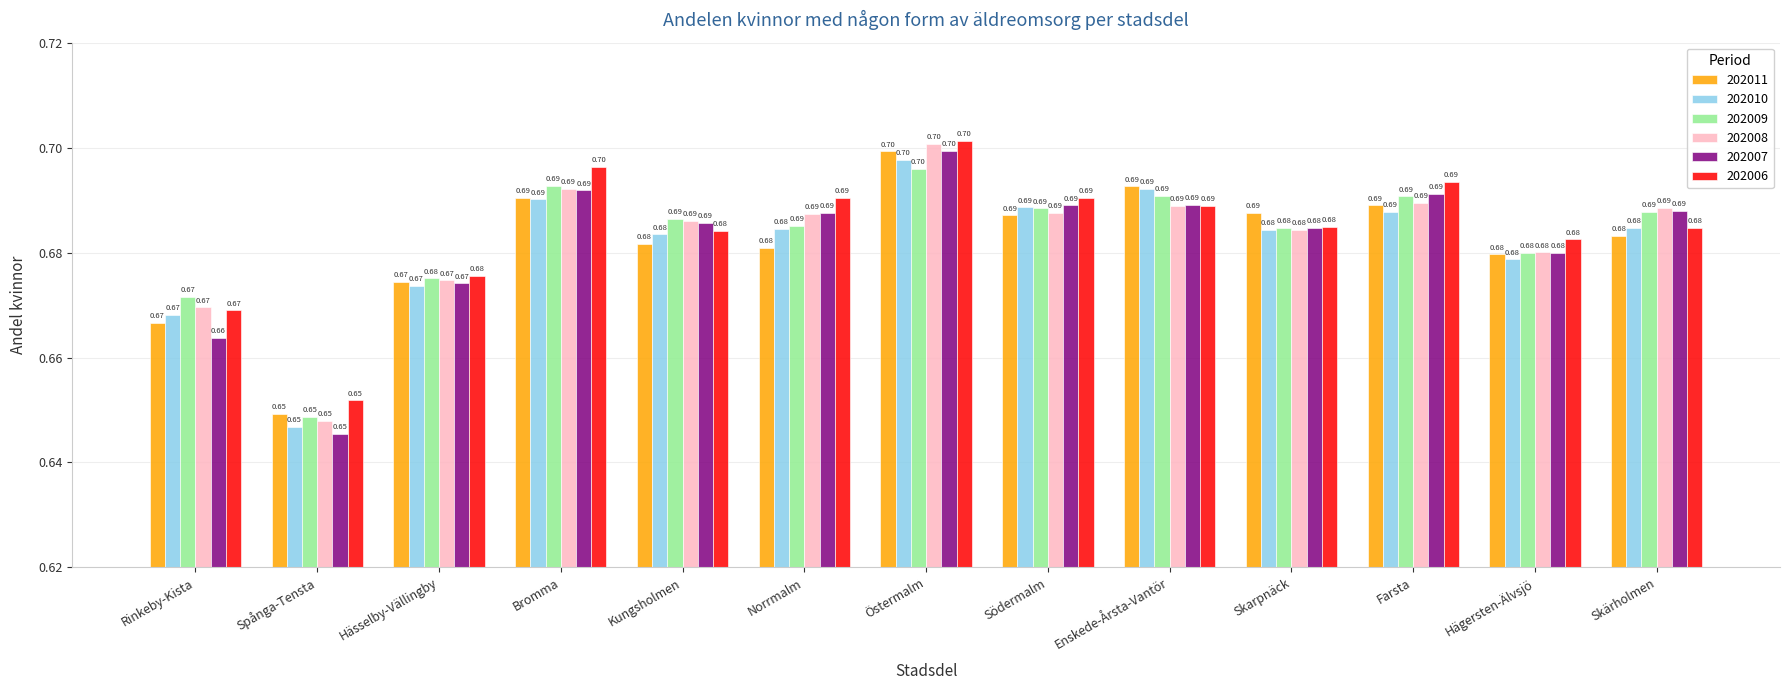

What is the sum of the 202010 values at Östermalm and Norrmalm?

1.4